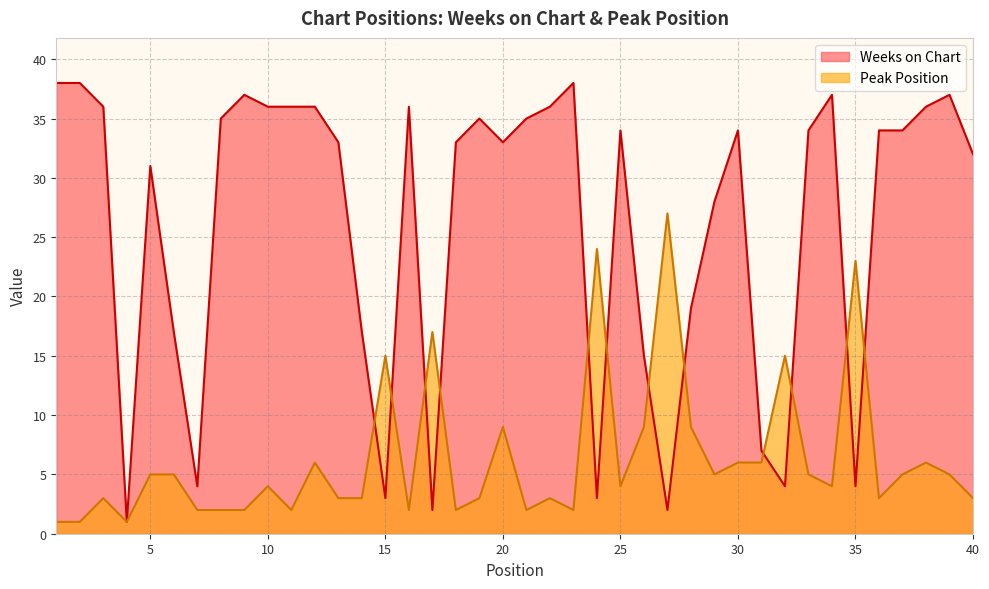

Reading left to right, transcribe all the data shown in this chart.

Weeks on Chart: 1=38	2=38	3=36	4=1	5=31	6=17	7=4	8=35	9=37	10=36	11=36	12=36	13=33	14=17	15=3	16=36	17=2	18=33	19=35	20=33	21=35	22=36	23=38	24=3	25=34	26=15	27=2	28=19	29=28	30=34	31=7	32=4	33=34	34=37	35=4	36=34	37=34	38=36	39=37	40=32
Peak Position: 1=1	2=1	3=3	4=1	5=5	6=5	7=2	8=2	9=2	10=4	11=2	12=6	13=3	14=3	15=15	16=2	17=17	18=2	19=3	20=9	21=2	22=3	23=2	24=24	25=4	26=9	27=27	28=9	29=5	30=6	31=6	32=15	33=5	34=4	35=23	36=3	37=5	38=6	39=5	40=3